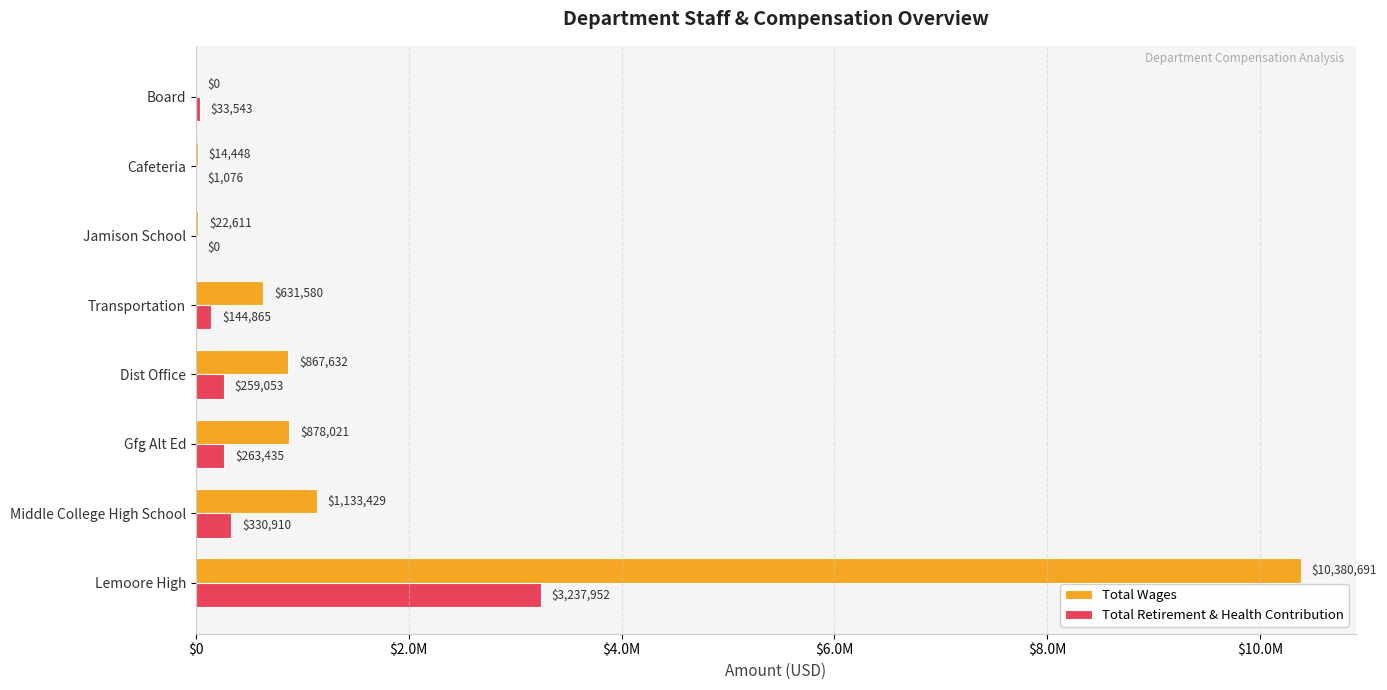

Reading left to right, what are all the values shown in this chart?

Total Wages: 10380691	1133429	878021	867632	631580	22611	14448	0
Total Retirement & Health Contribution: 3237952	330910	263435	259053	144865	0	1076	33543